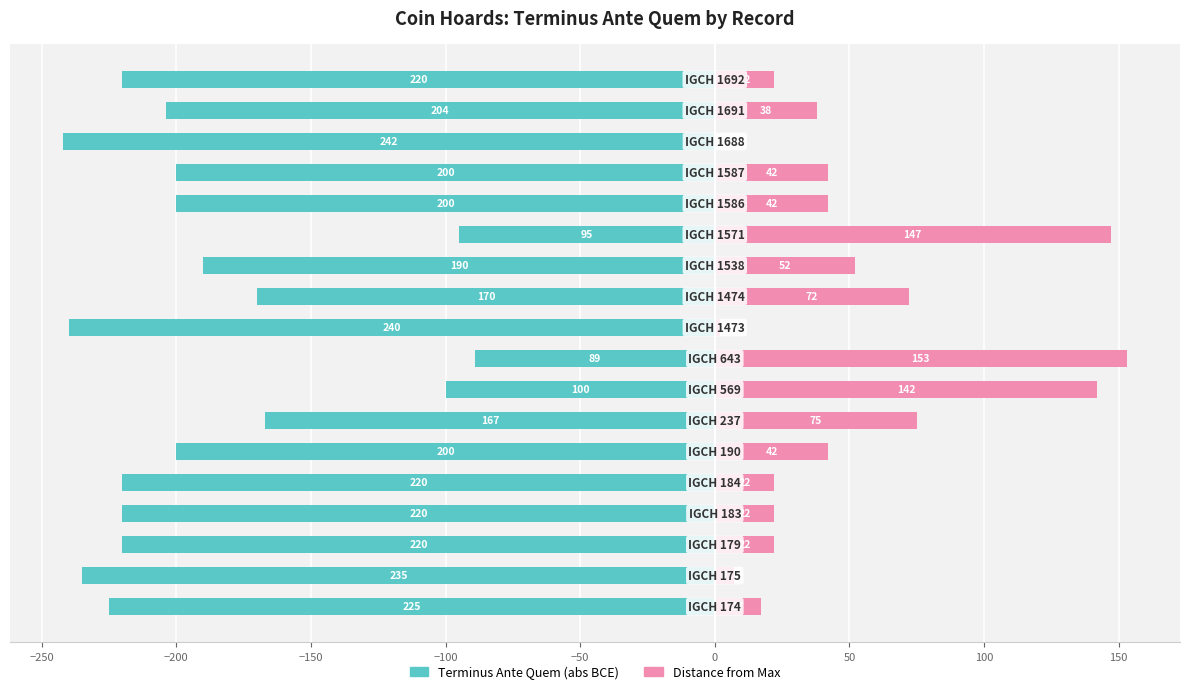

Count the number of data series in this chart.

2